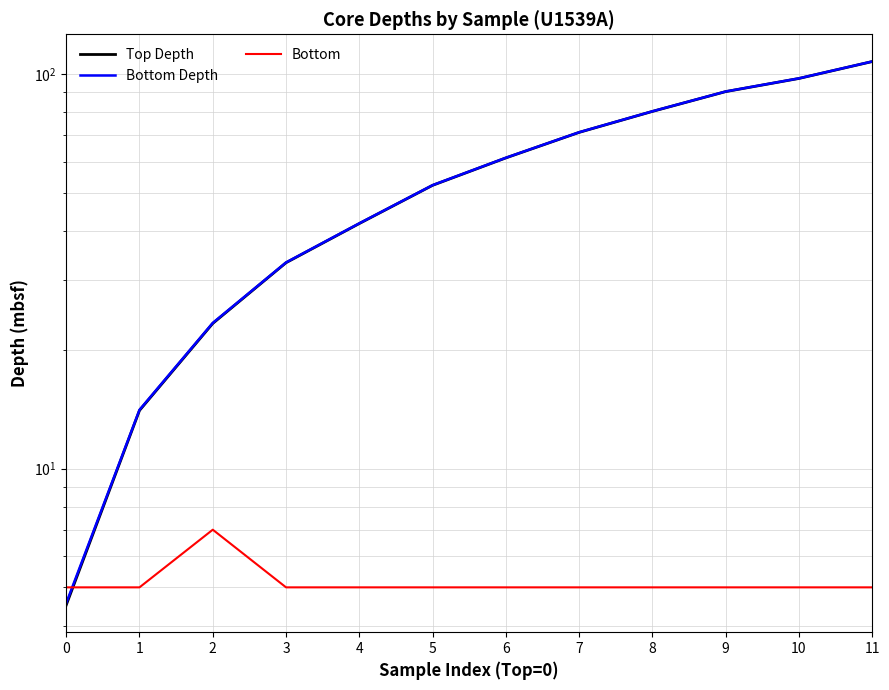

How many series are shown in this chart?

3